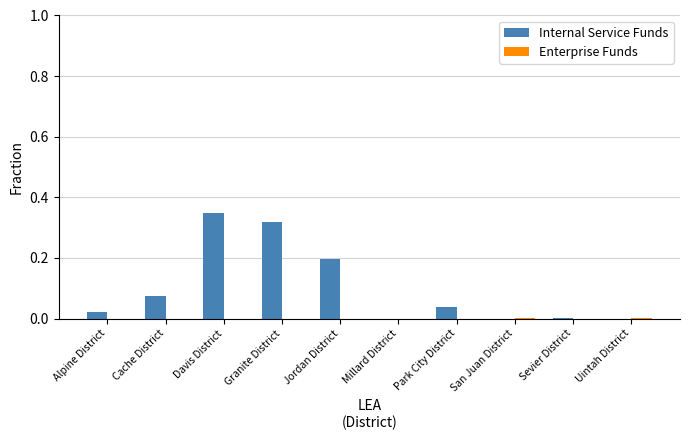

Which series has the widest spread of values?

Internal Service Funds